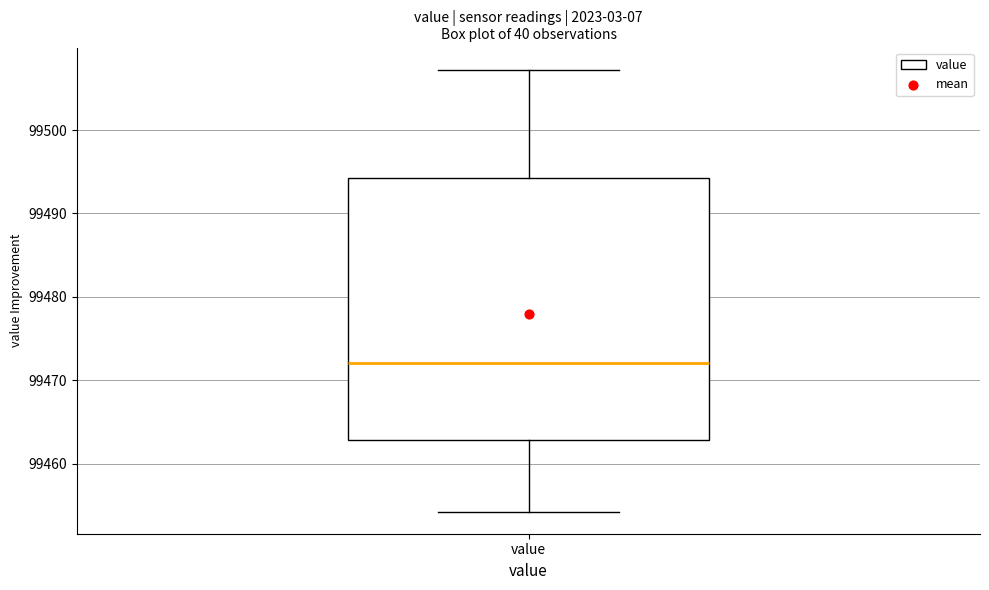

Transcribe this box plot: give where the median line is, the range the box spans, and where the two whiskers end, as read against the y-axis. The values are not printed on the chart, so give them approximately, as read against the axis.

median 99472, box 99463 to 99494, whiskers 99454 to 99507